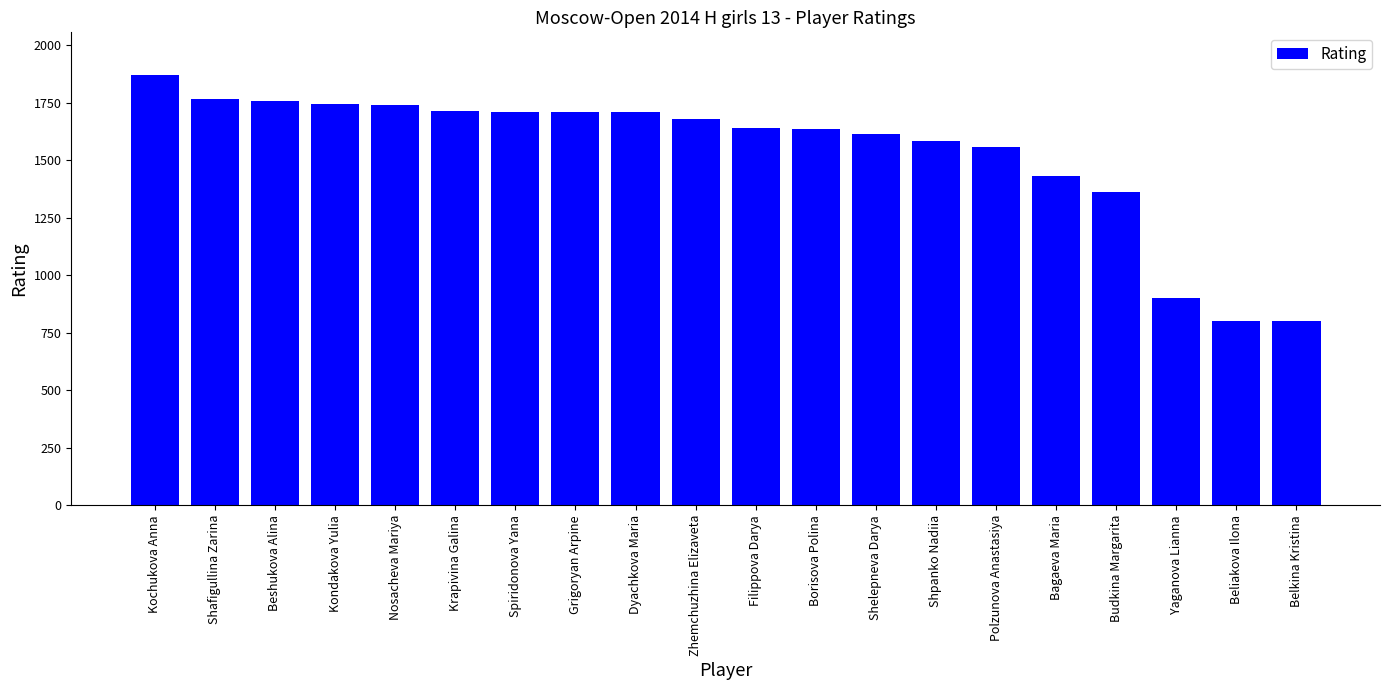

The value at Kochukova Anna is 1869. True or false?

True